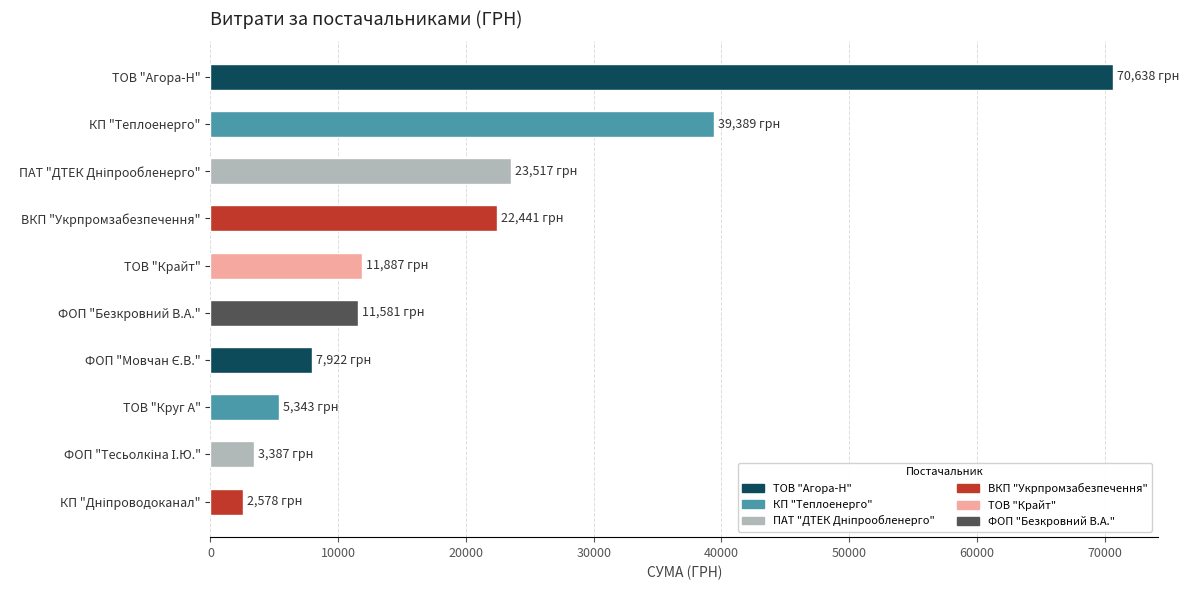

What is the value of the 9th bar from the top?

3387.1